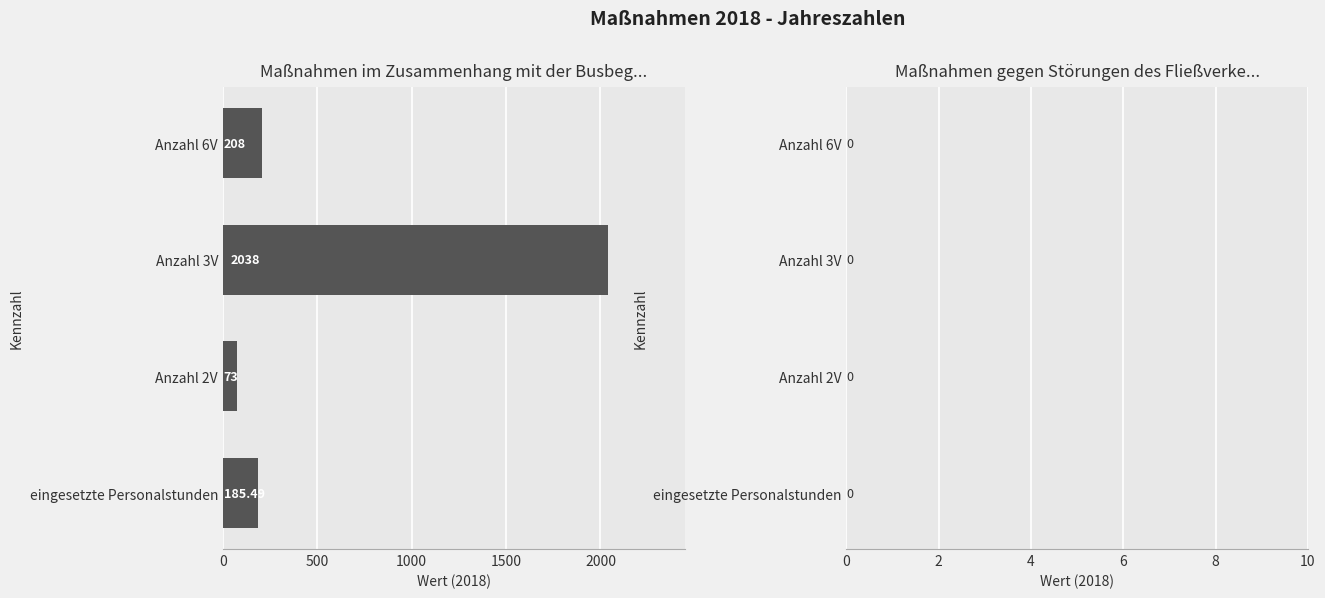

Approximately how many times larger is the value at Anzahl 3V compared to eingesetzte Personalstunden?

11.0